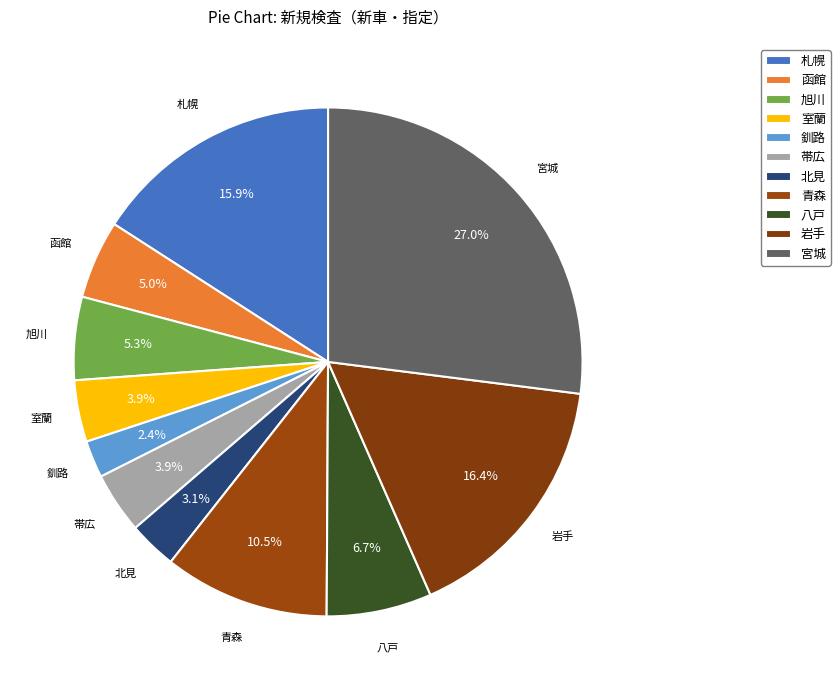

To the nearest percent, what is the difference between the largest and smallest slice percentages?

25%